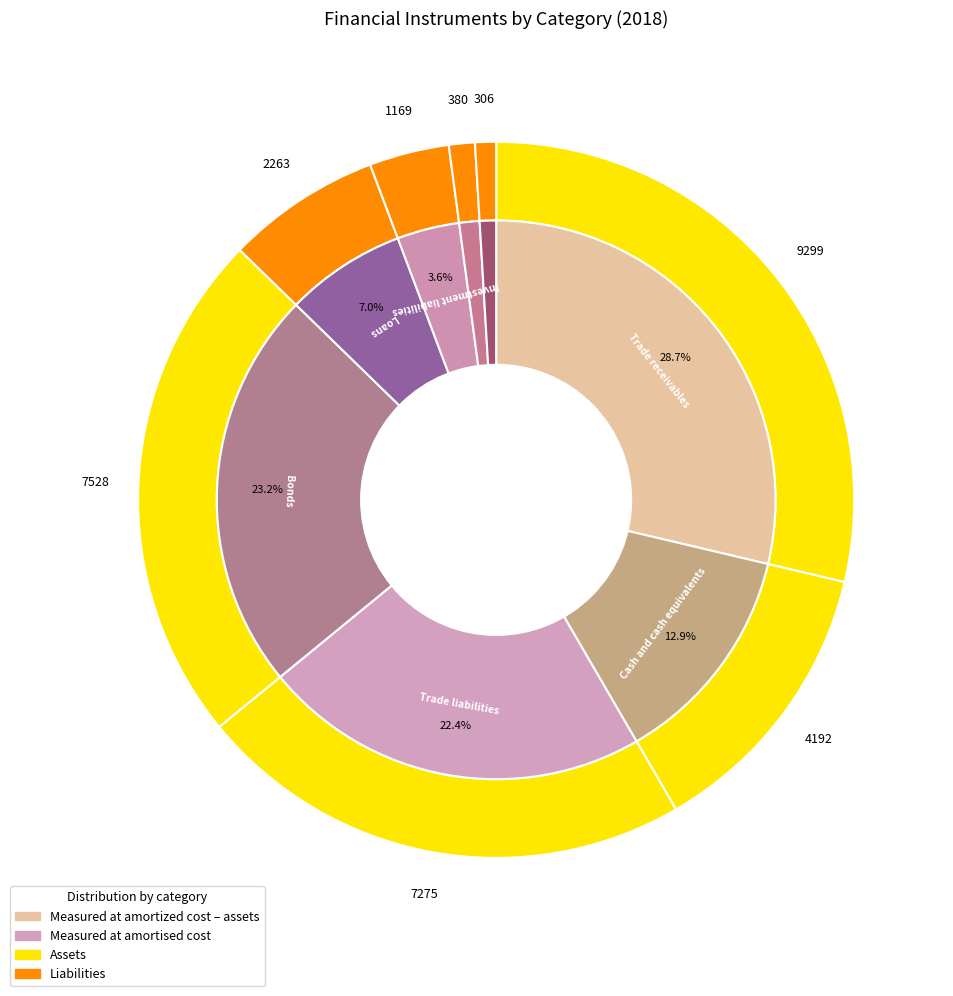

What is the change in value from Trade receivables to Bonds?

-1771